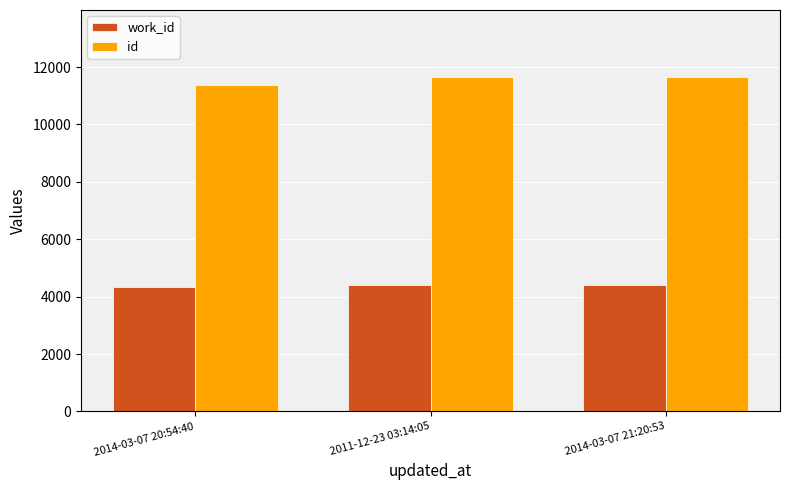

Which series has the largest total across all categories?

id